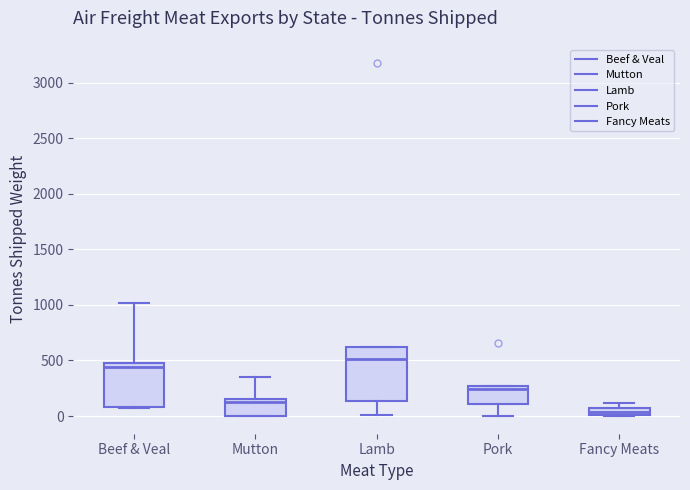

Where is the upper edge of the box for Pork on the y-axis? The values are not printed on the chart, so give them approximately, as read against the axis.

250